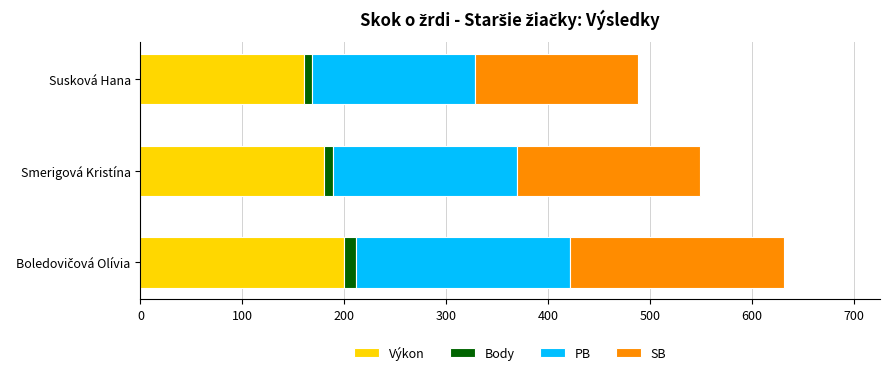

What is the sum of all Výkon values?

540